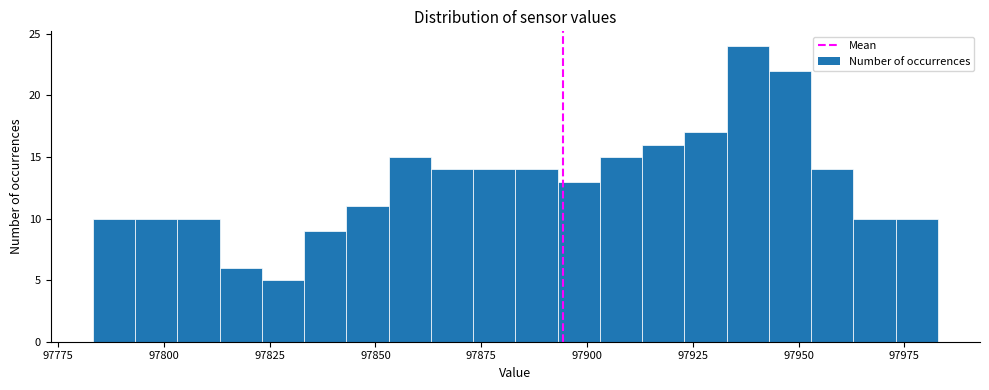

Read against the x-axis, roughly where is the centre of the tallest bar?

97940